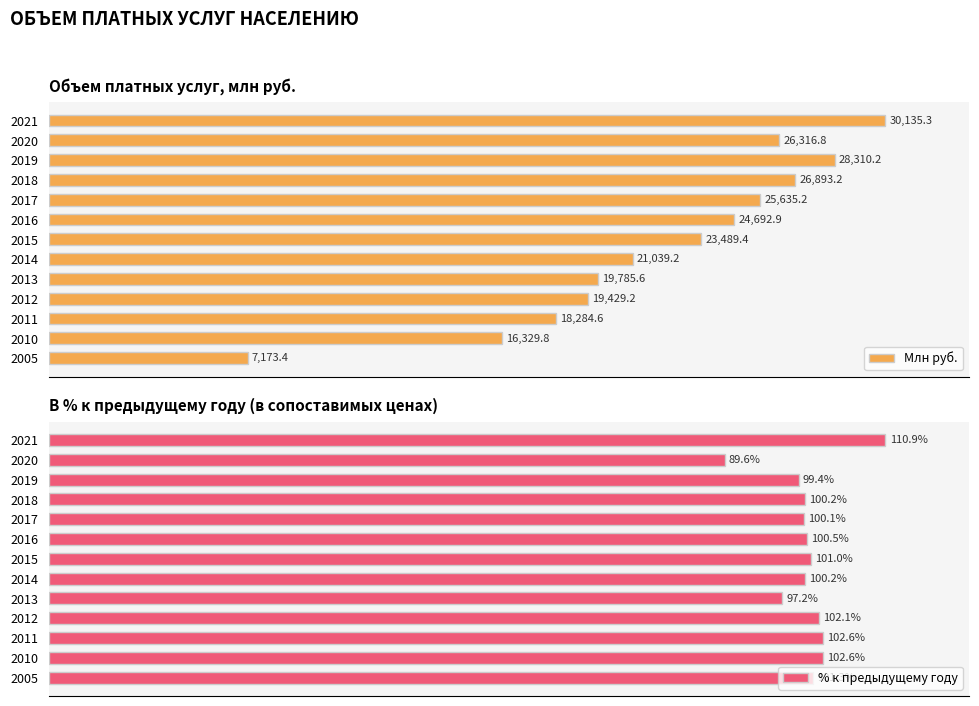

What is the value of the % к предыдущему году bar at the 13th from the left?

100.0